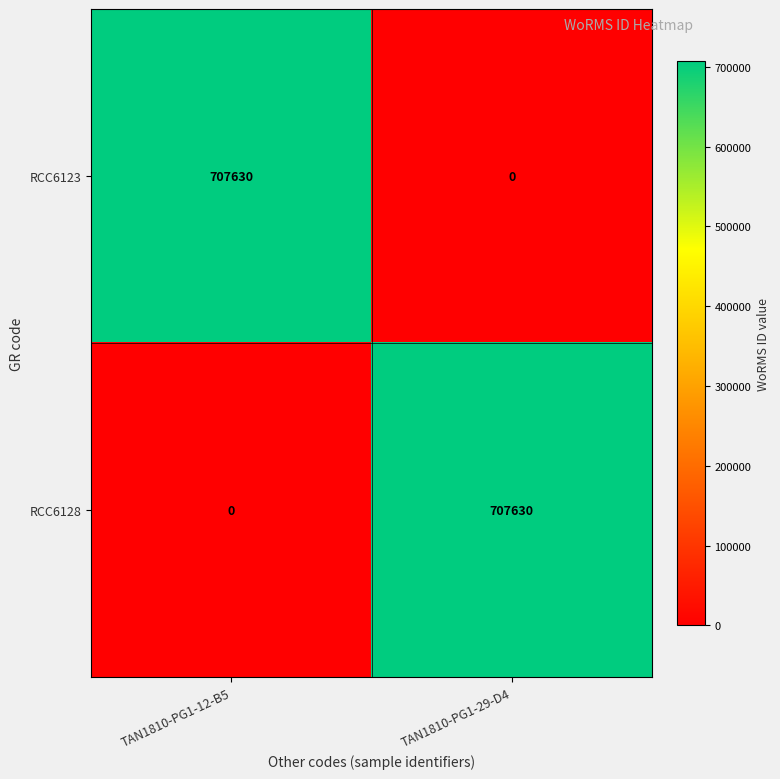

Count the number of categories in the chart.

2